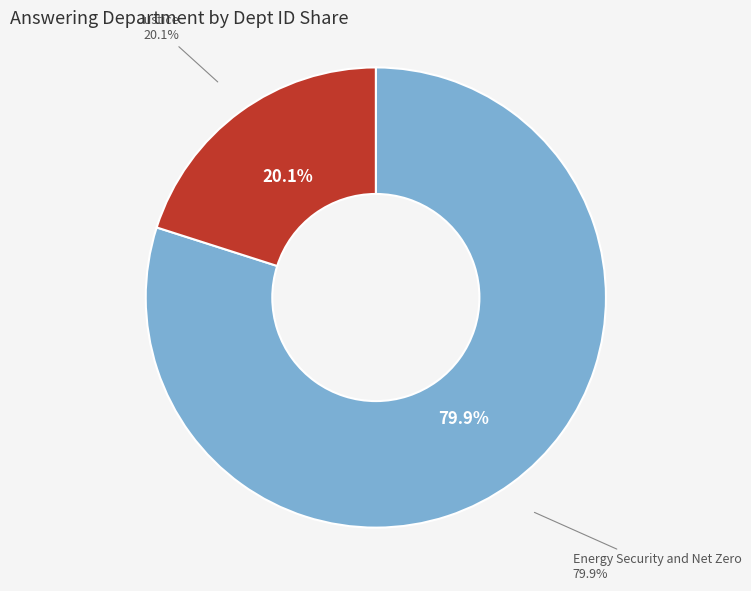

True or false: Energy Security and Net Zero accounts for 89% of the total.

False